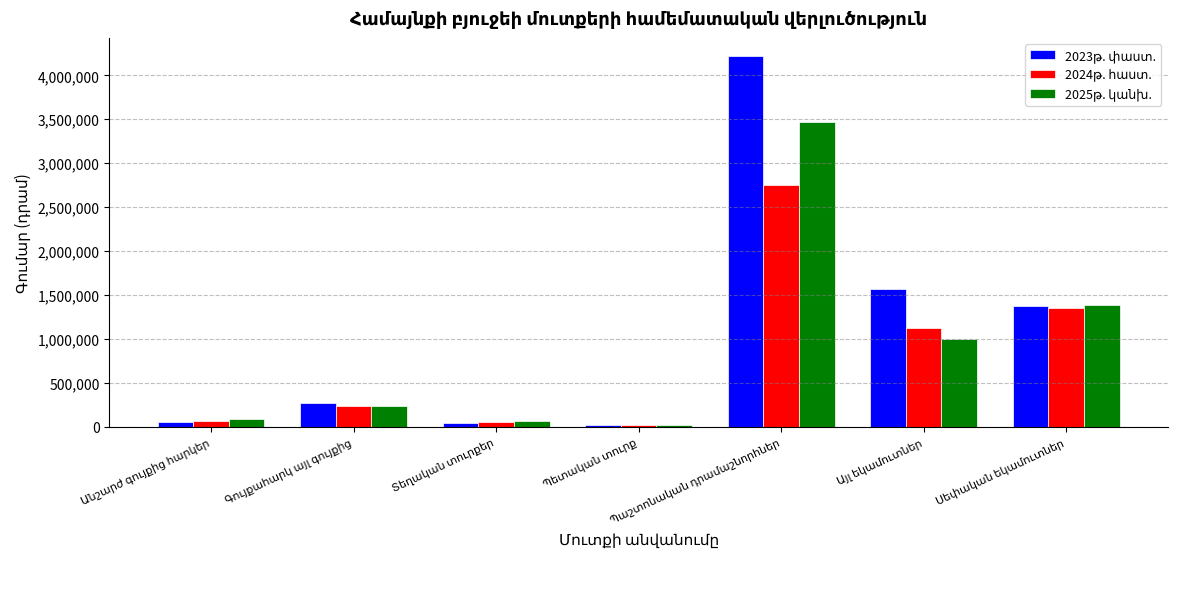

At how many categories does at least one series exceed 503088?

3